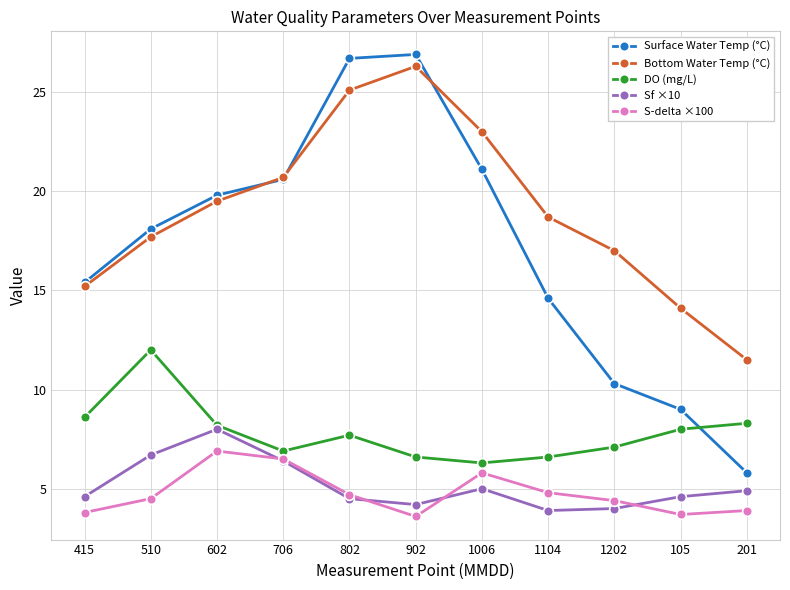

What is the difference between the S-delta ×100 values at 105 and 1006?

2.1